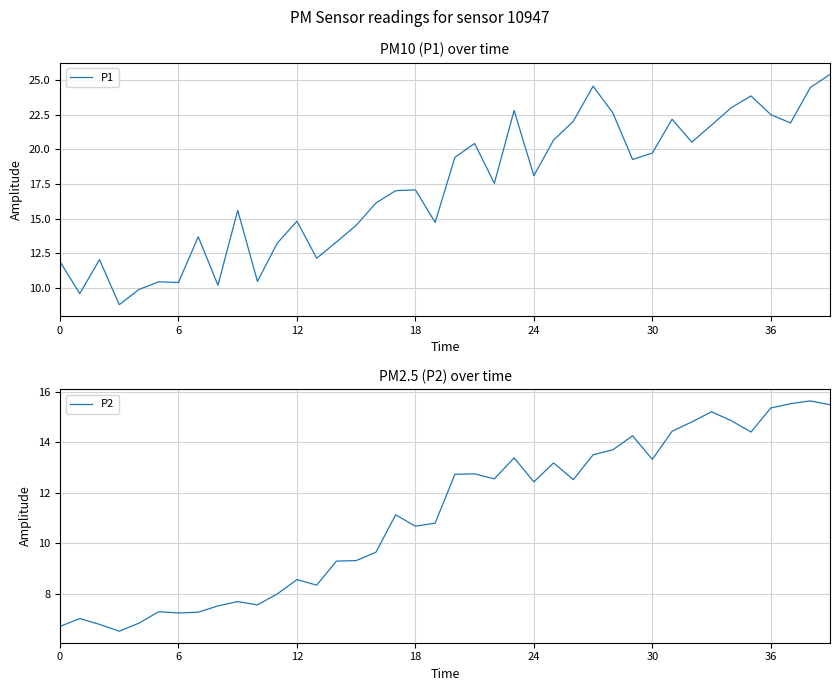

What is the maximum value for P1?

25.4